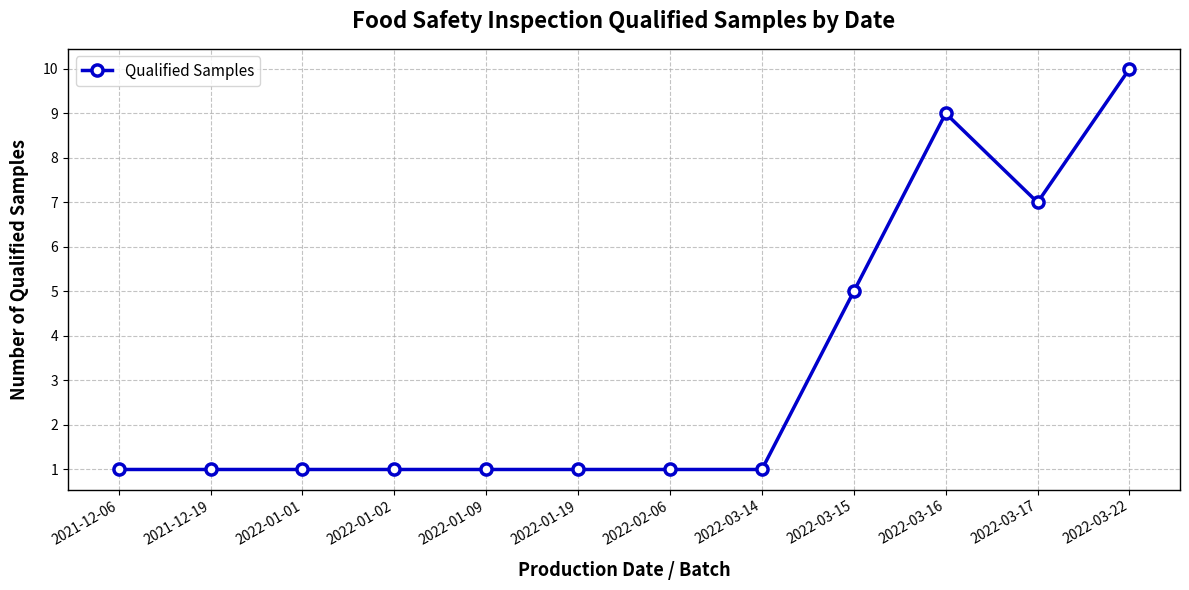

Reading left to right, what are all the values shown in this chart?

2021-12-06=1	2021-12-19=1	2022-01-01=1	2022-01-02=1	2022-01-09=1	2022-01-19=1	2022-02-06=1	2022-03-14=1	2022-03-15=5	2022-03-16=9	2022-03-17=7	2022-03-22=10